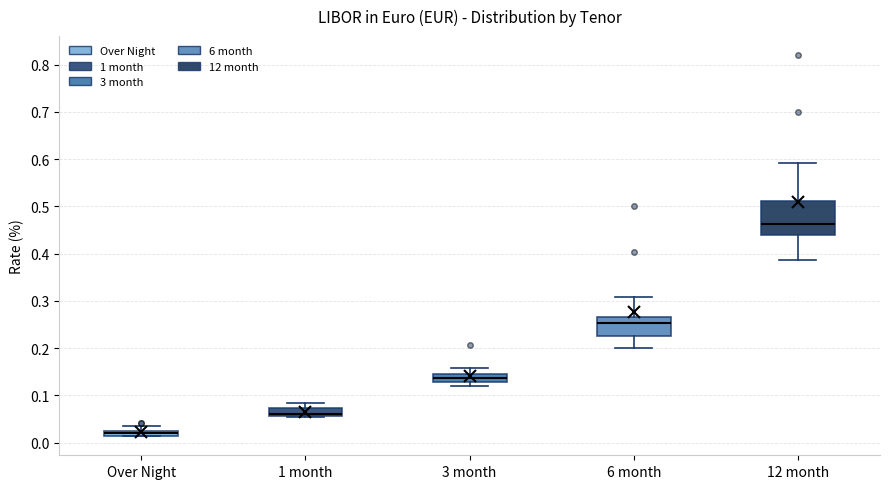

Where does the median line of the box for 3 month sit on the y-axis? The values are not printed on the chart, so give them approximately, as read against the axis.

0.14